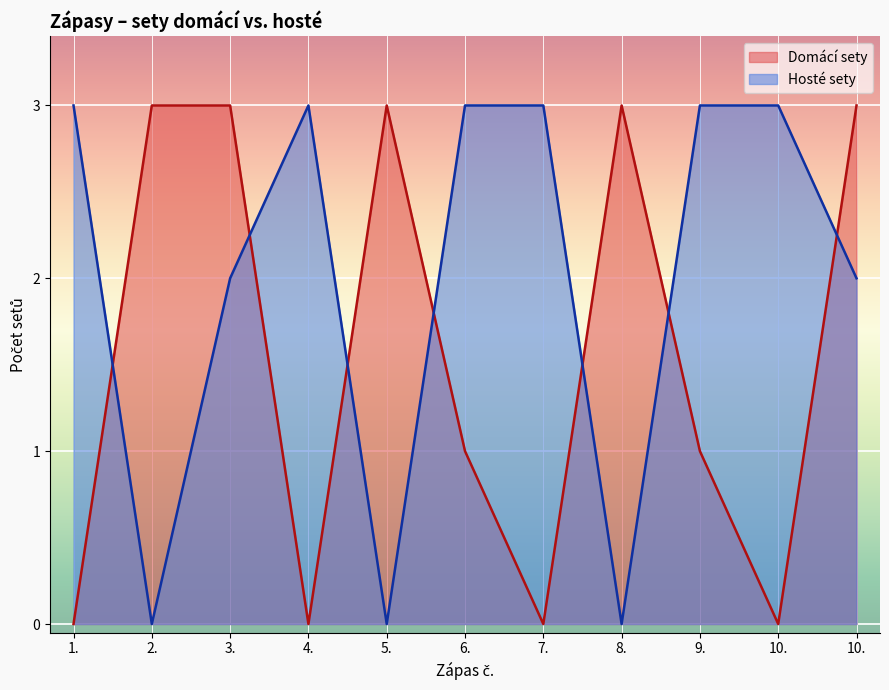

What is the total value across all series at 10.?

3